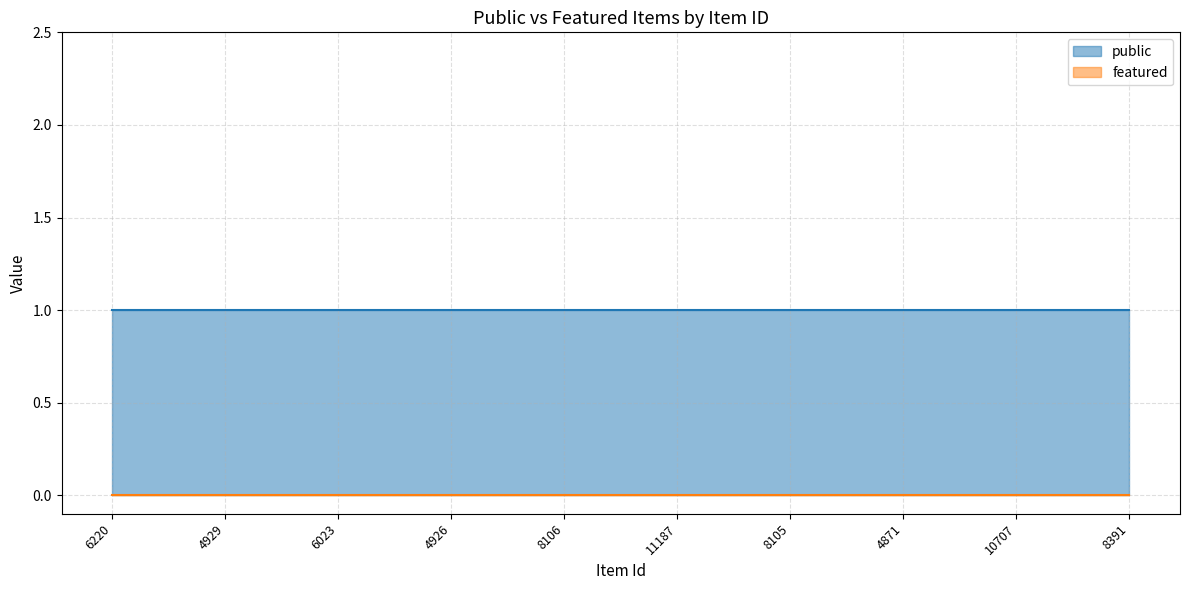

Reading left to right, extract all data points from this chart.

public: 1	1	1	1	1	1	1	1	1	1
featured: 0	0	0	0	0	0	0	0	0	0